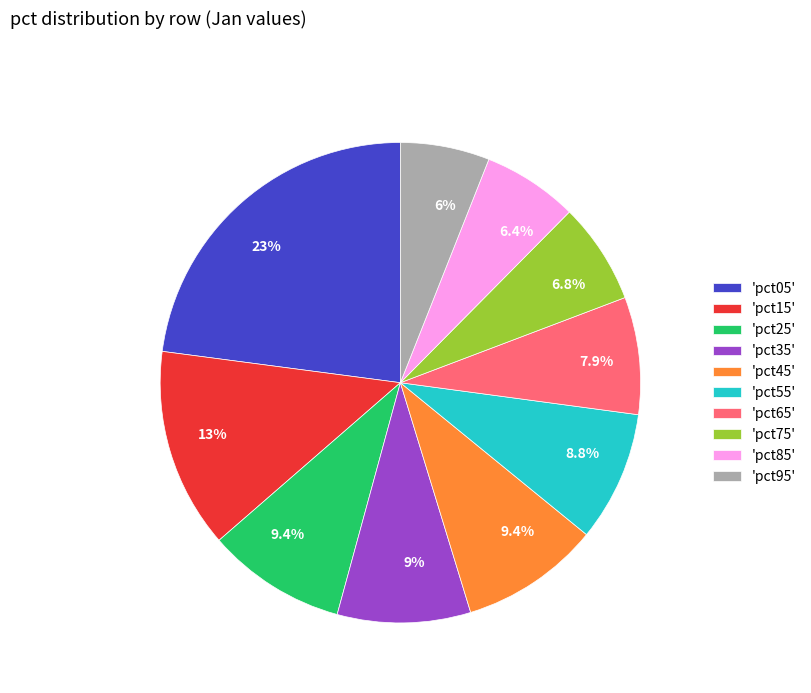

Combined, what portion of the pie is 'pct15' and 'pct05'?

36.4%